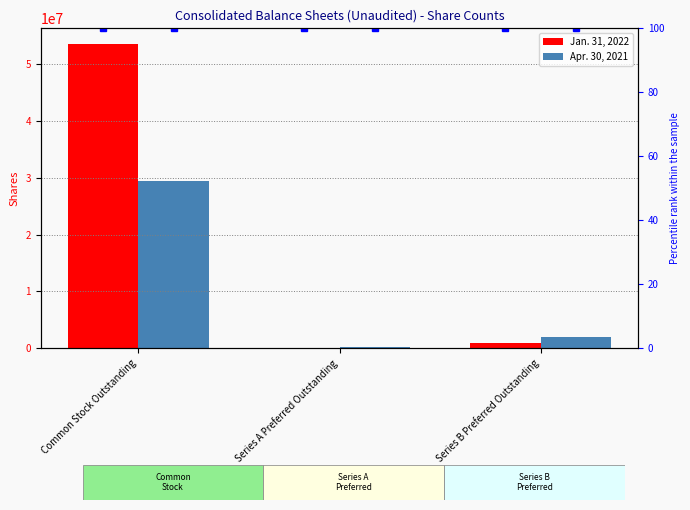

What is the value of the Apr. 30, 2021 bar at the 2nd from the left?

158704